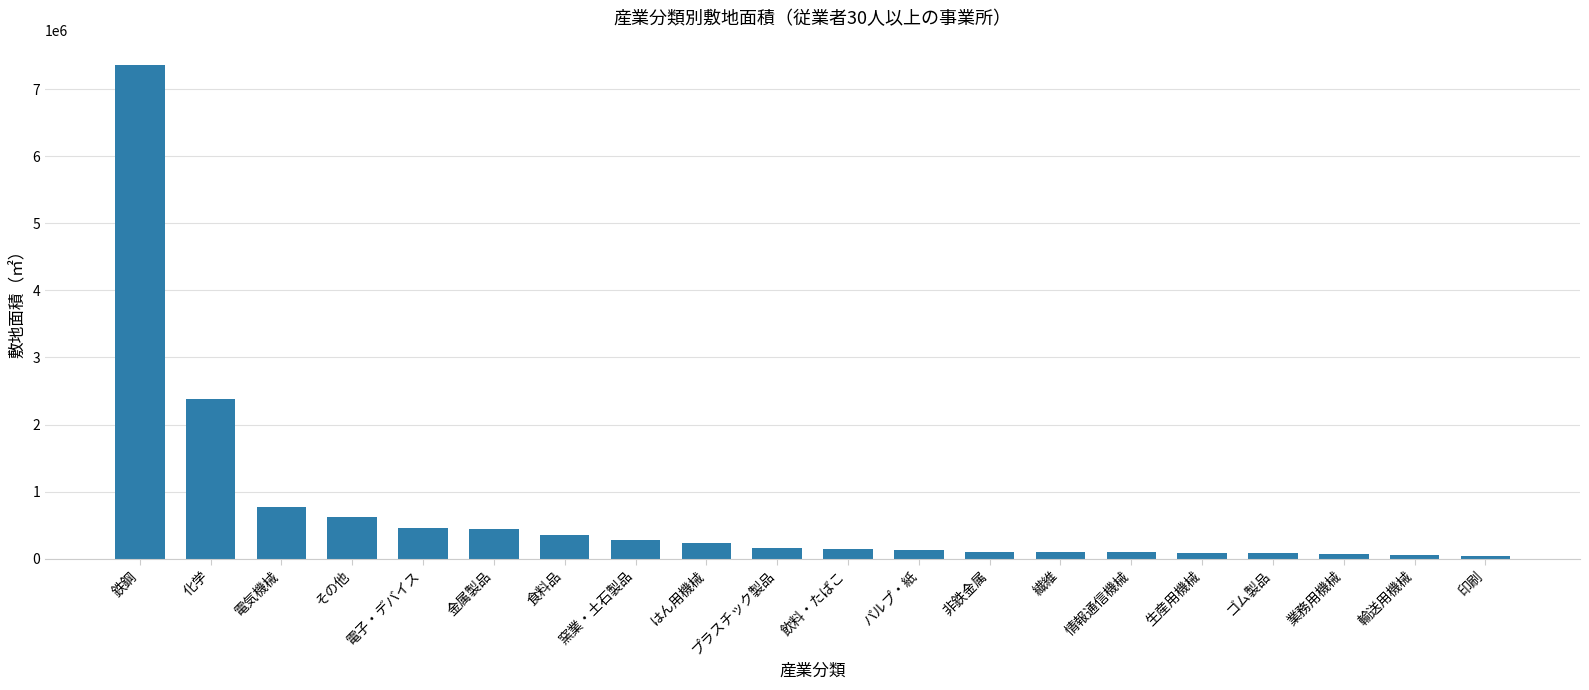

Between 窯業・土石製品 and 生産用機械, which is larger?

窯業・土石製品